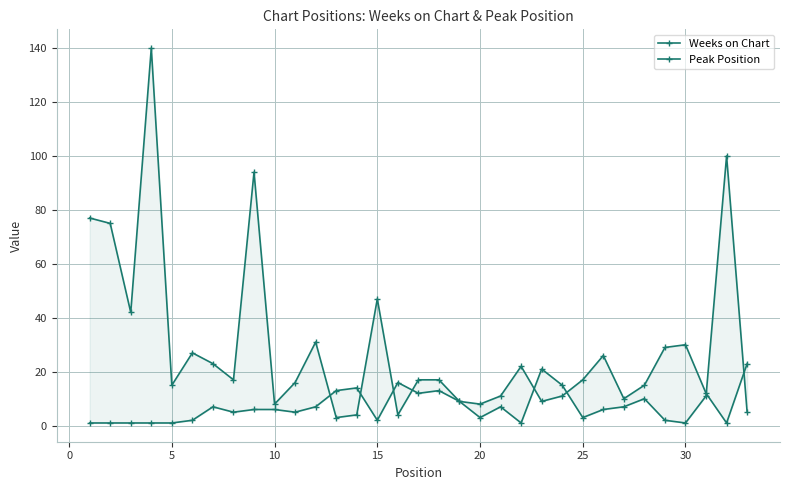

The Weeks on Chart series shows 2 at 25. True or false?

False